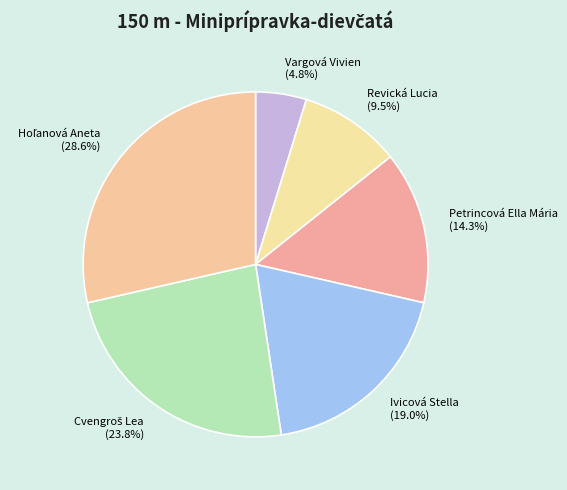

What percentage is NOT represented by Vargová Vivien?

95.2%